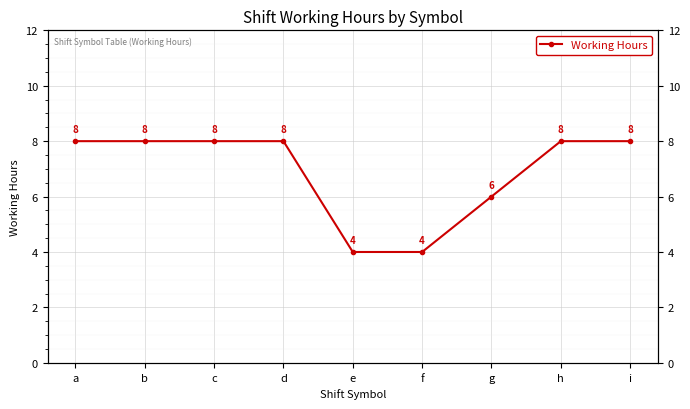

Reading right to left, list all the values displayed in this chart.

i=8.0	h=8.0	g=6.0	f=4.0	e=4.0	d=8.0	c=8.0	b=8.0	a=8.0